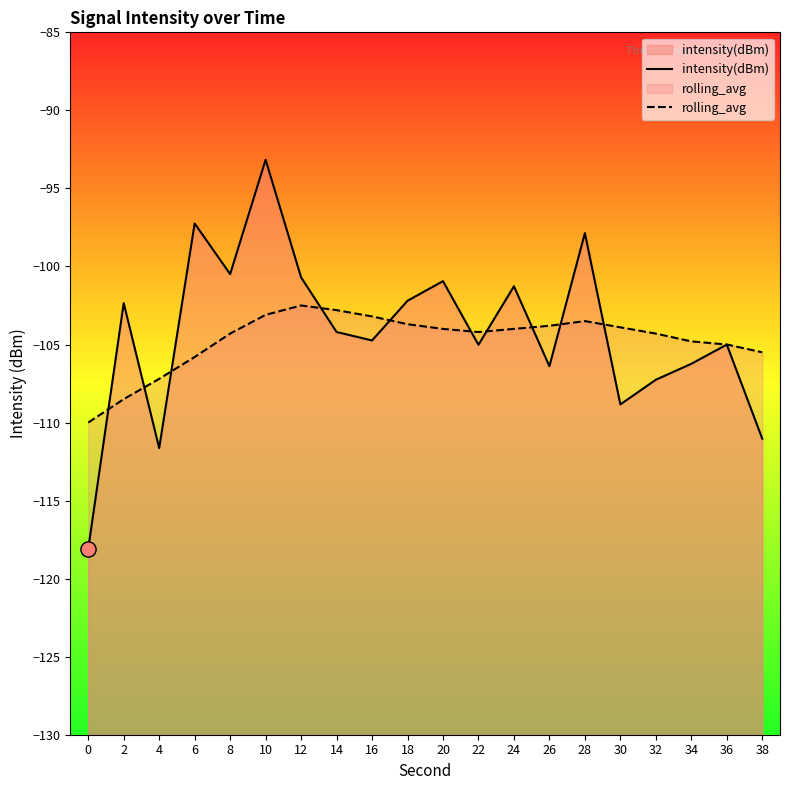

Which series contains the highest Y value?

intensity(dBm)